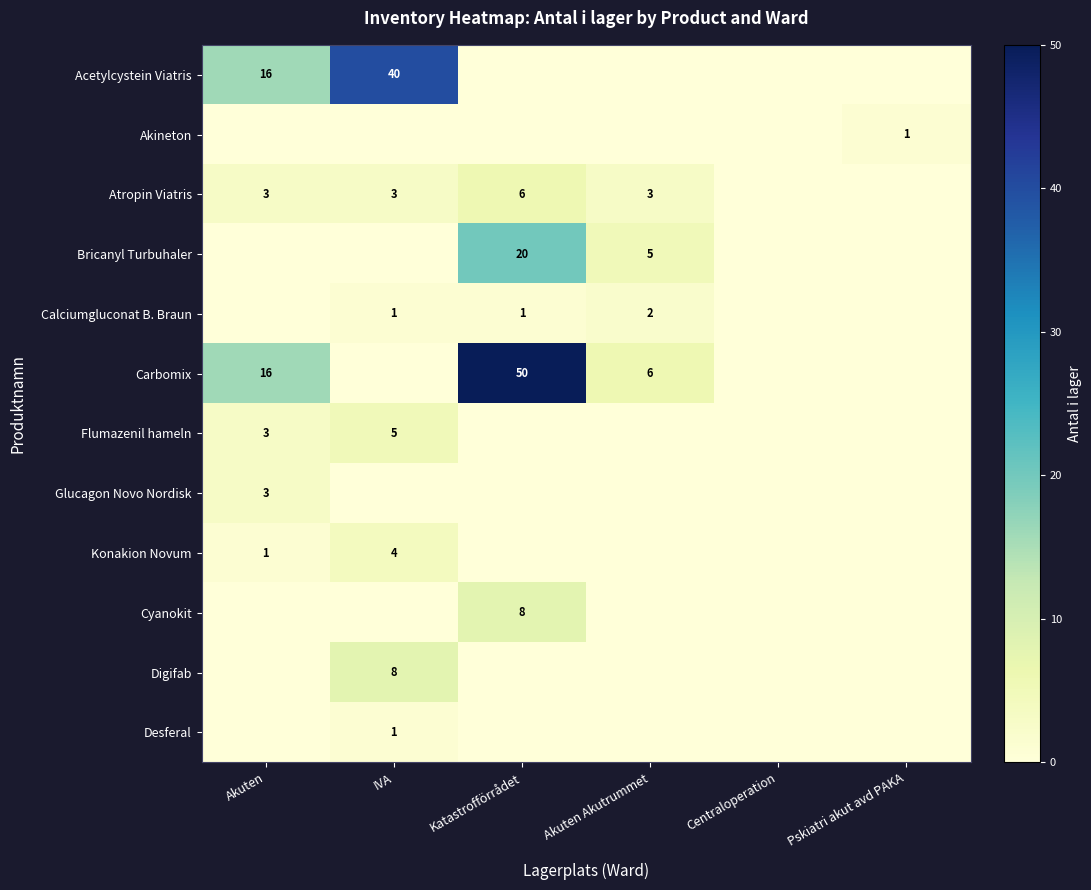

What is the total value across all series at IVA?

62